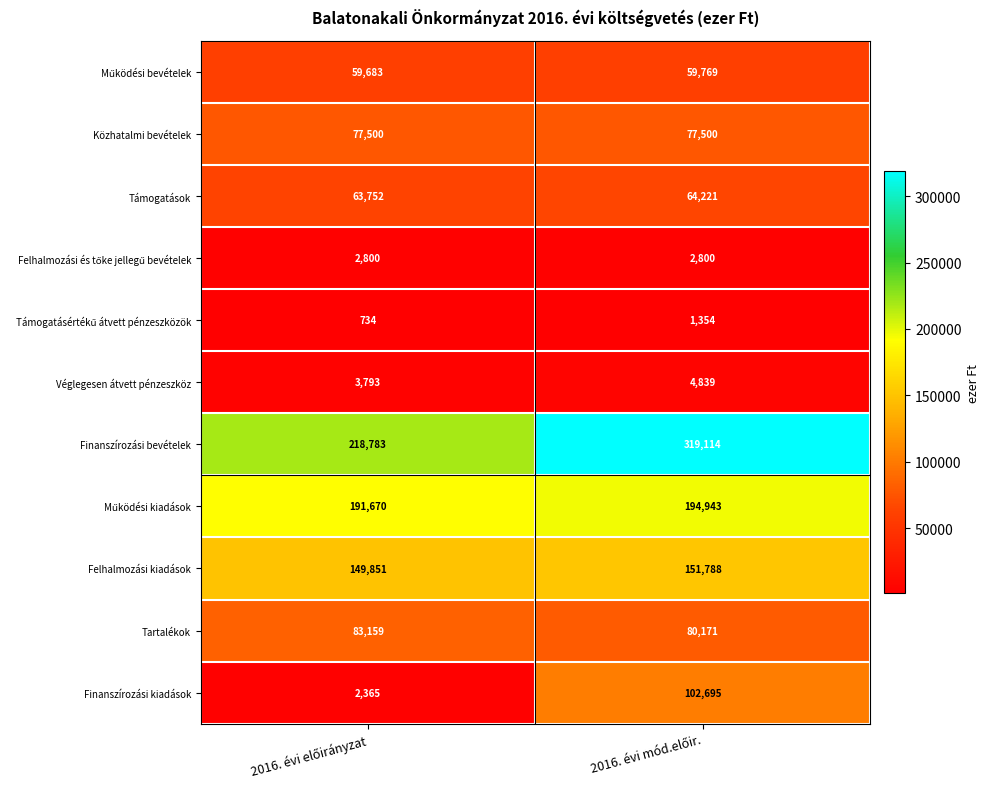

What is the greatest value displayed?

319114